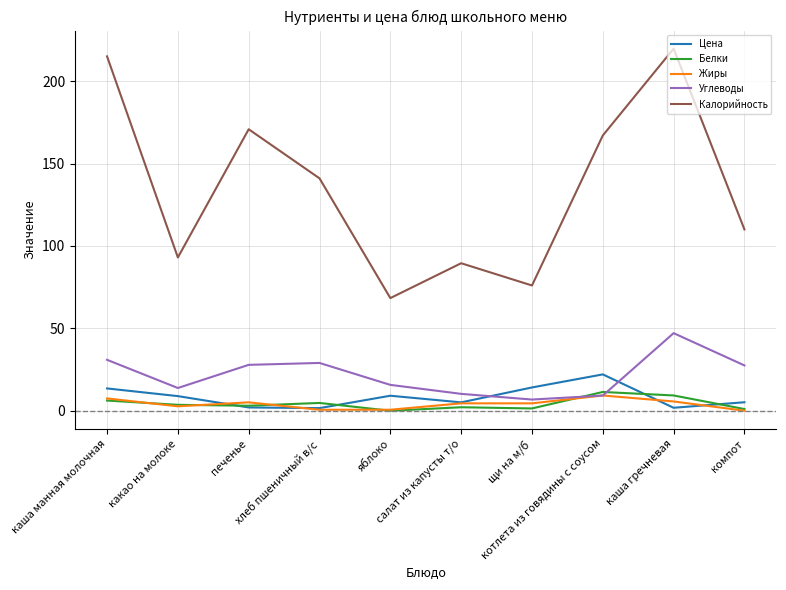

The Калорийность series shows 68.3 at яблоко. True or false?

True